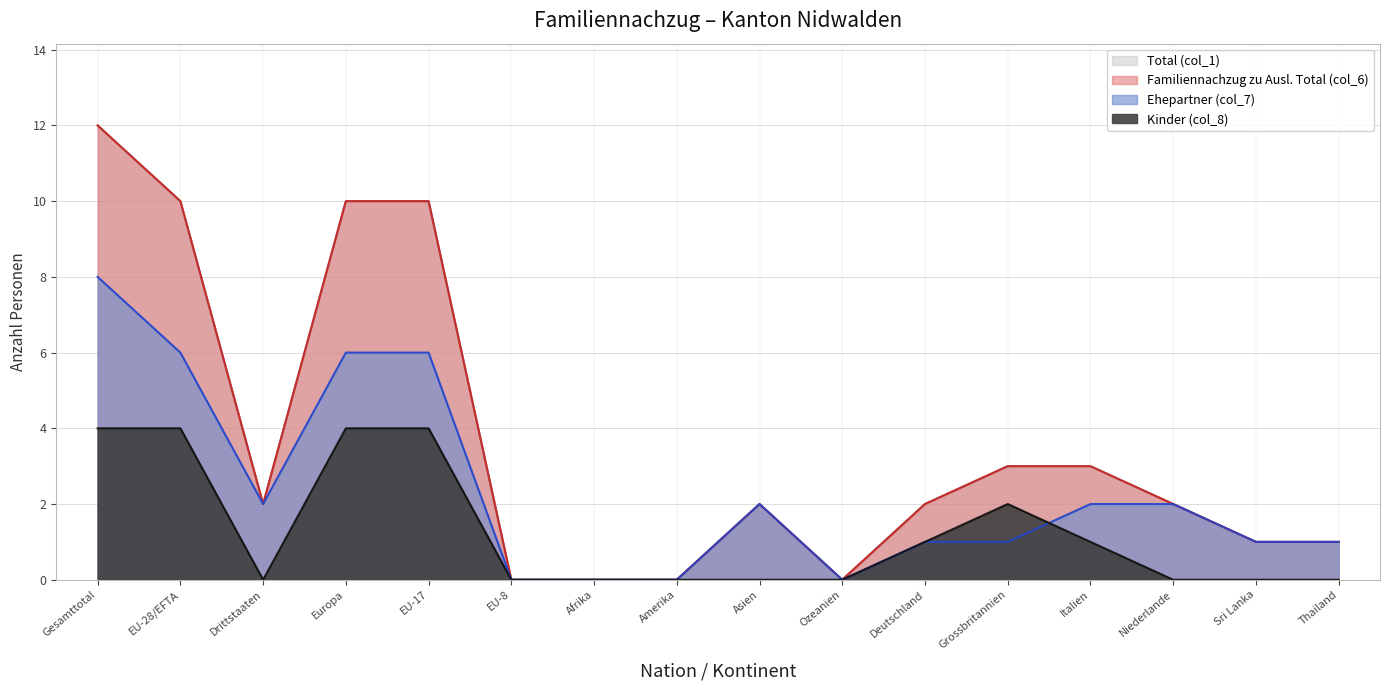

Which category has the lowest value in the Familiennachzug zu Ausl. Total (col_6) series?

EU-8